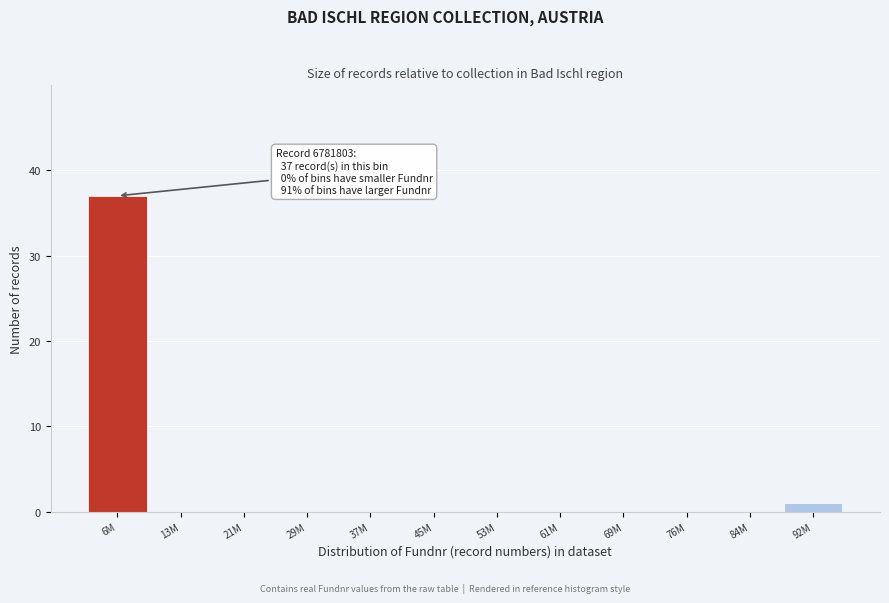

Reading left to right, extract all data points from this chart.

6M=37	13M=0	21M=0	29M=0	37M=0	45M=0	53M=0	61M=0	69M=0	76M=0	84M=0	92M=1